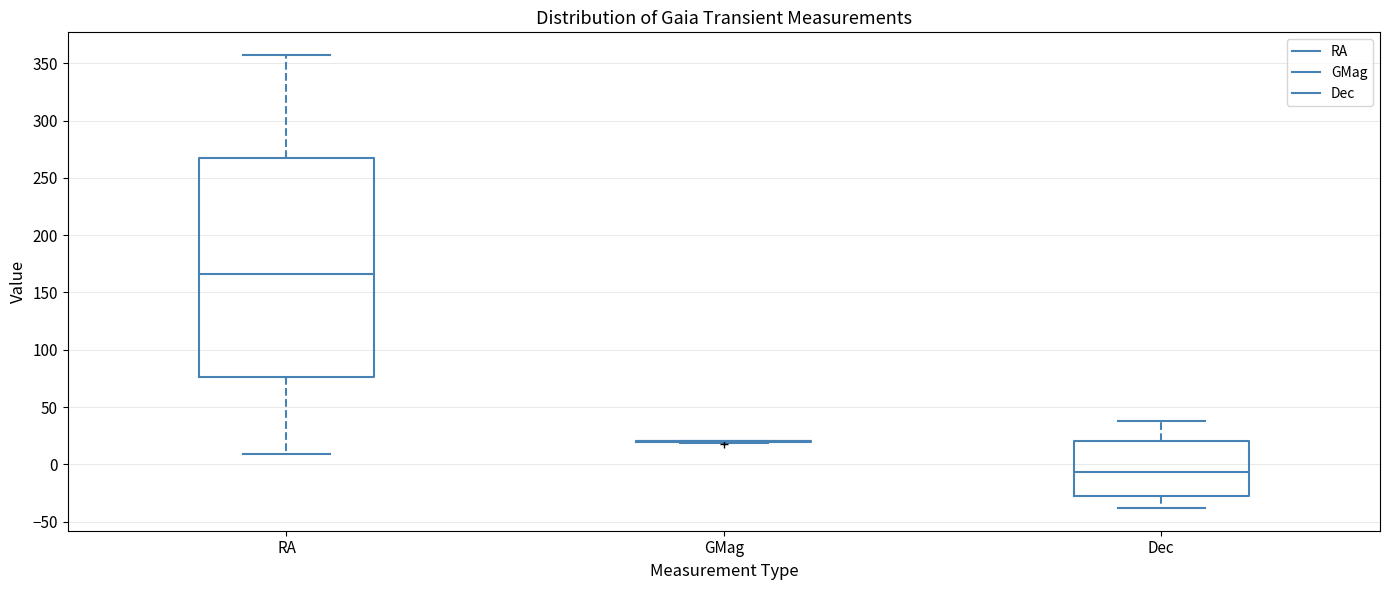

Reading left to right, transcribe this box plot: for each box, give where its median line is, the range the box spans, and where its two whiskers end, as read against the y-axis. The values are not printed on the chart, so give them approximately, as read against the axis.

RA: median 165, box 75 to 265, whiskers 10 to 355
GMag: box collapsed to a line at 20, whiskers 20 to 20
Dec: median -5, box -30 to 20, whiskers -40 to 40